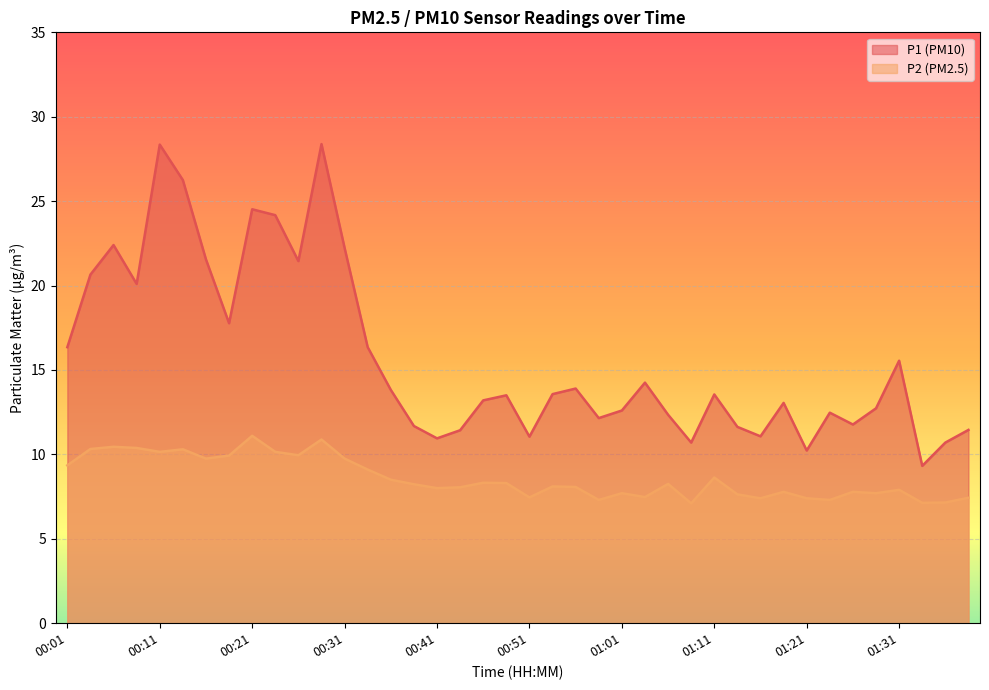

Is it true that P1 equals 9.3 at 01:33?

True